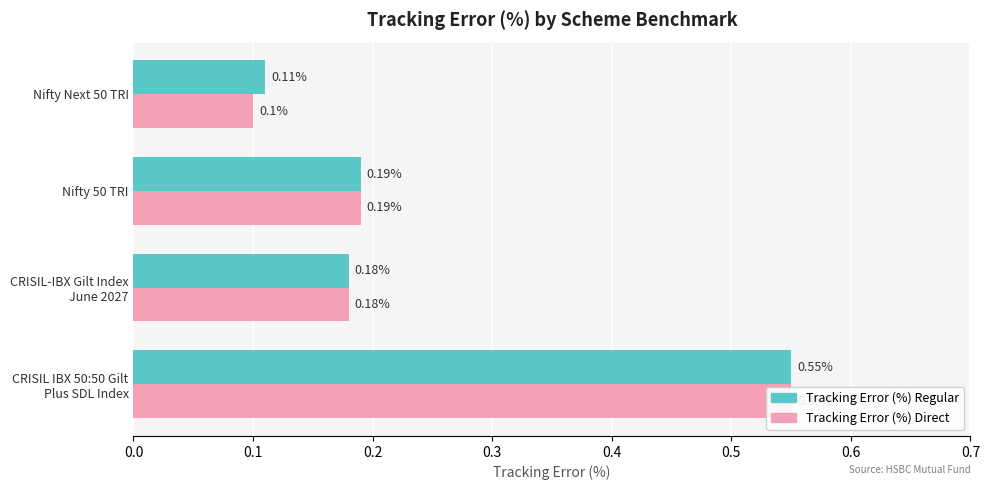

The value of Tracking Error (%) Direct at CRISIL-IBX Gilt Index June 2027 is 0.1. True or false?

False